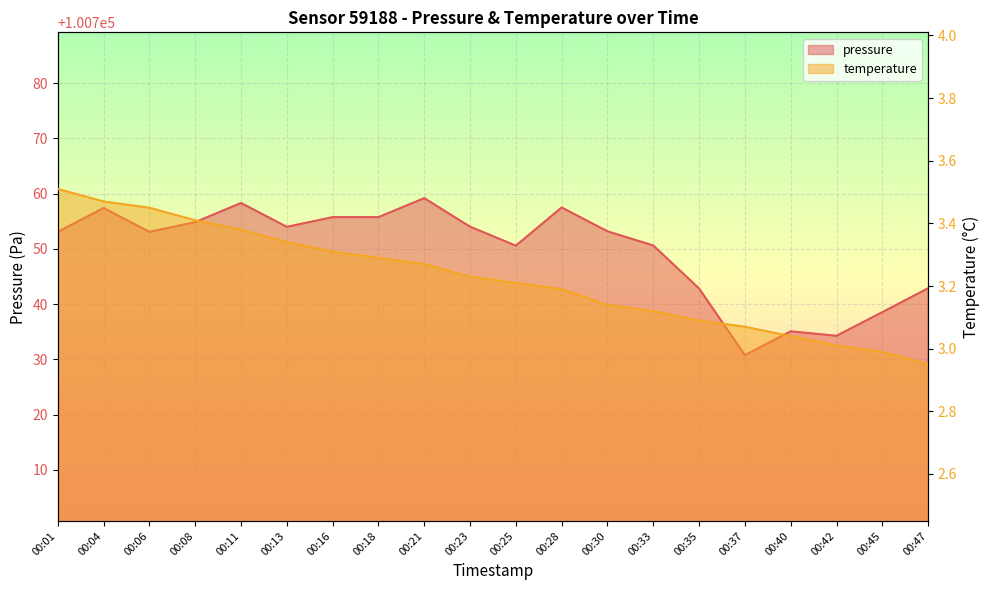

Between 00:11 and 00:21, which is larger?

00:21